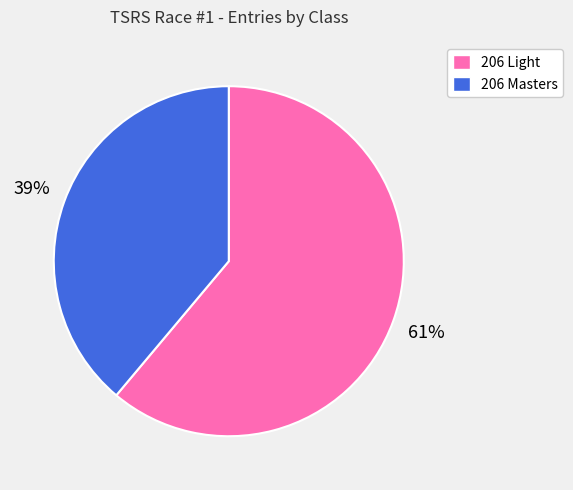

Which category has the biggest portion of the pie?

206 Light